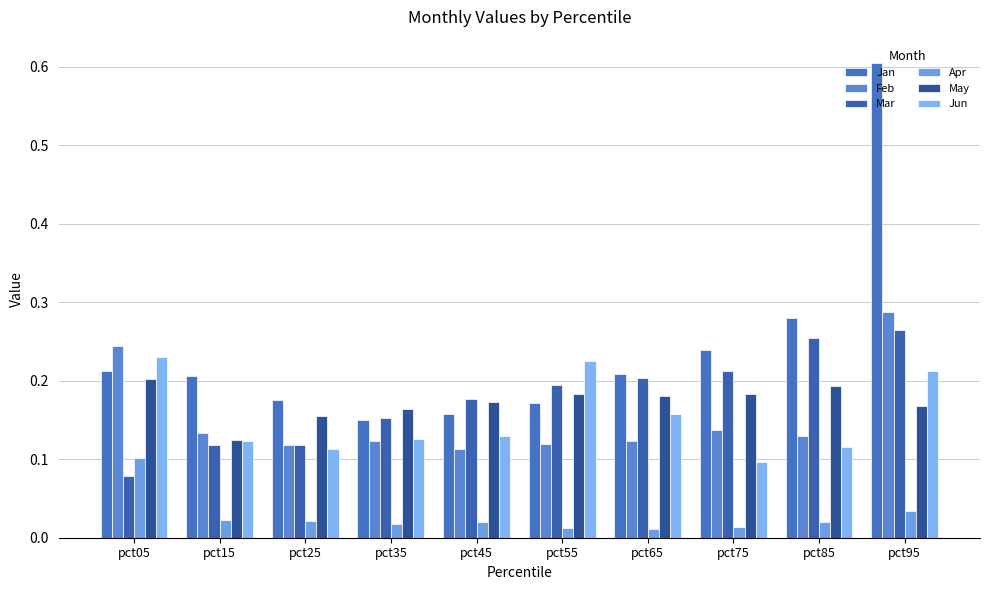

What is the value of the May bar at the 4th from the left?

0.2